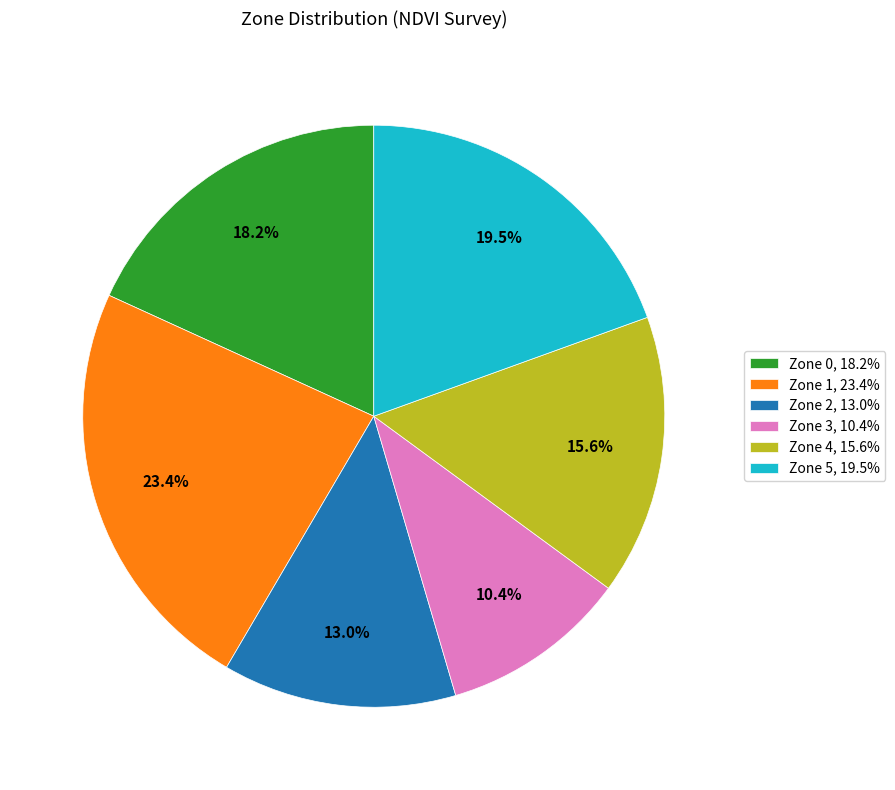

Rank the categories by value from highest to lowest.

Zone 1, 23.4%, Zone 5, 19.5%, Zone 0, 18.2%, Zone 4, 15.6%, Zone 2, 13.0%, Zone 3, 10.4%